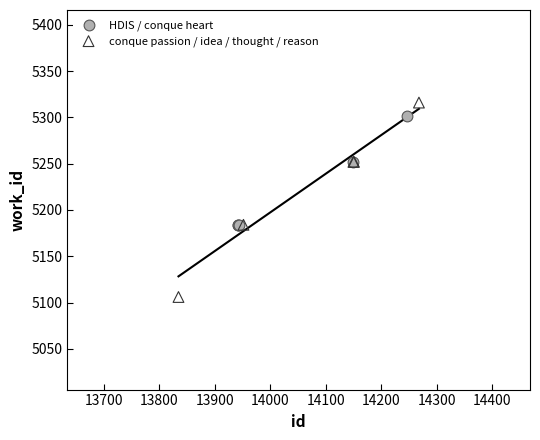

Which series has the largest Y range (max minus min)?

conque passion / idea / thought / reason